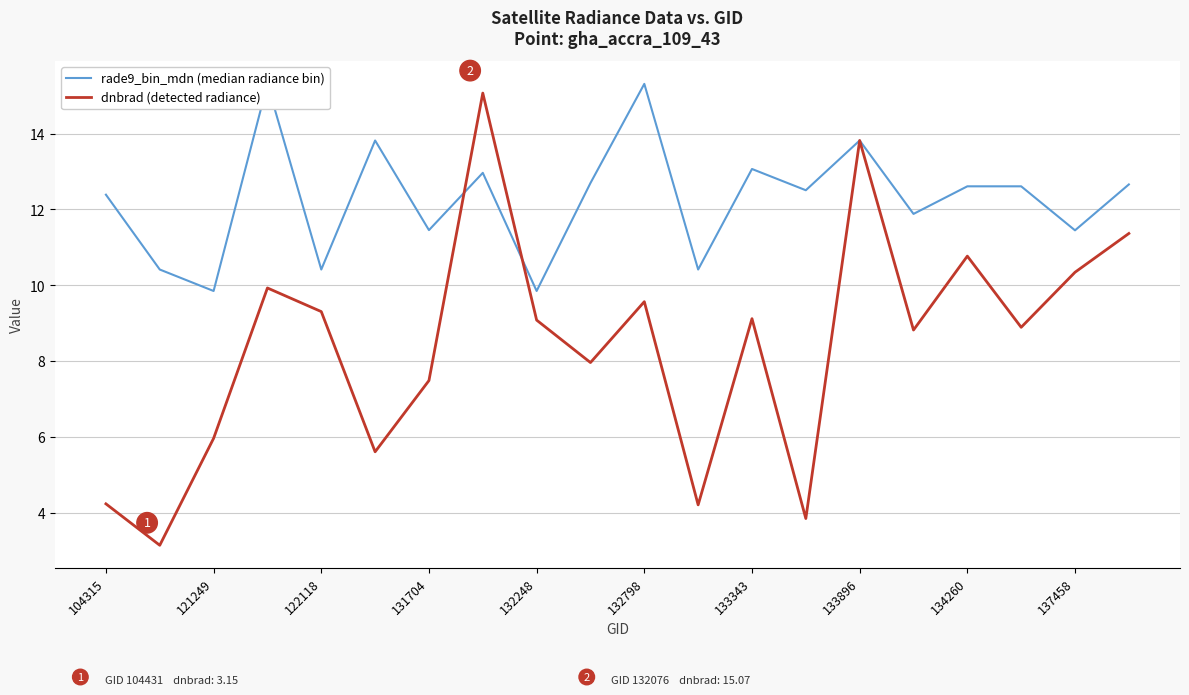

True or false: dnbrad (detected radiance) has a value of 9.3 at 122118.

True